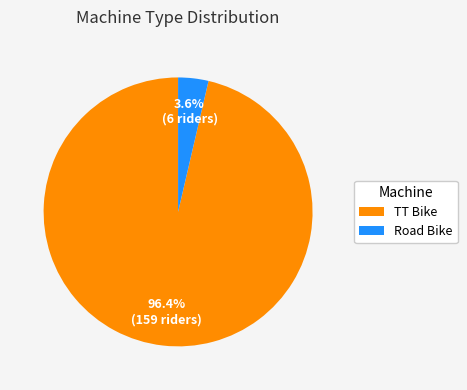

Which slice is the smallest?

Road Bike